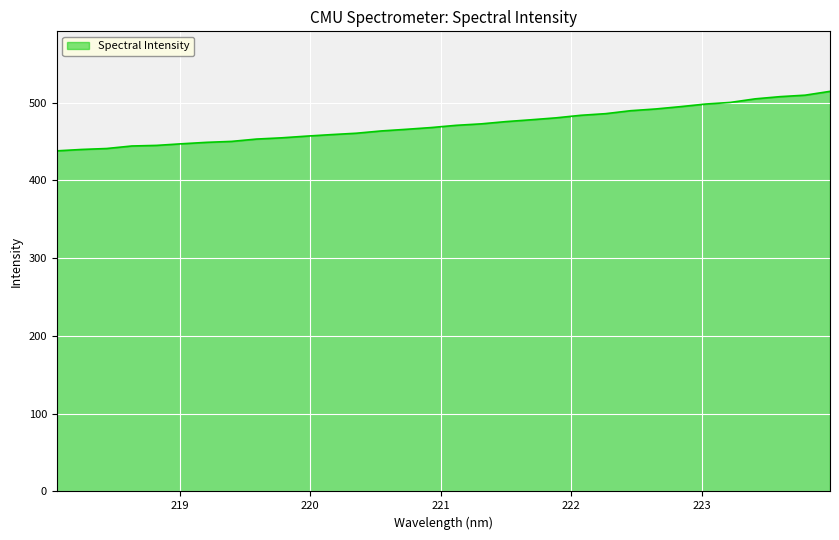

What is the maximum value shown in the chart?

514.4